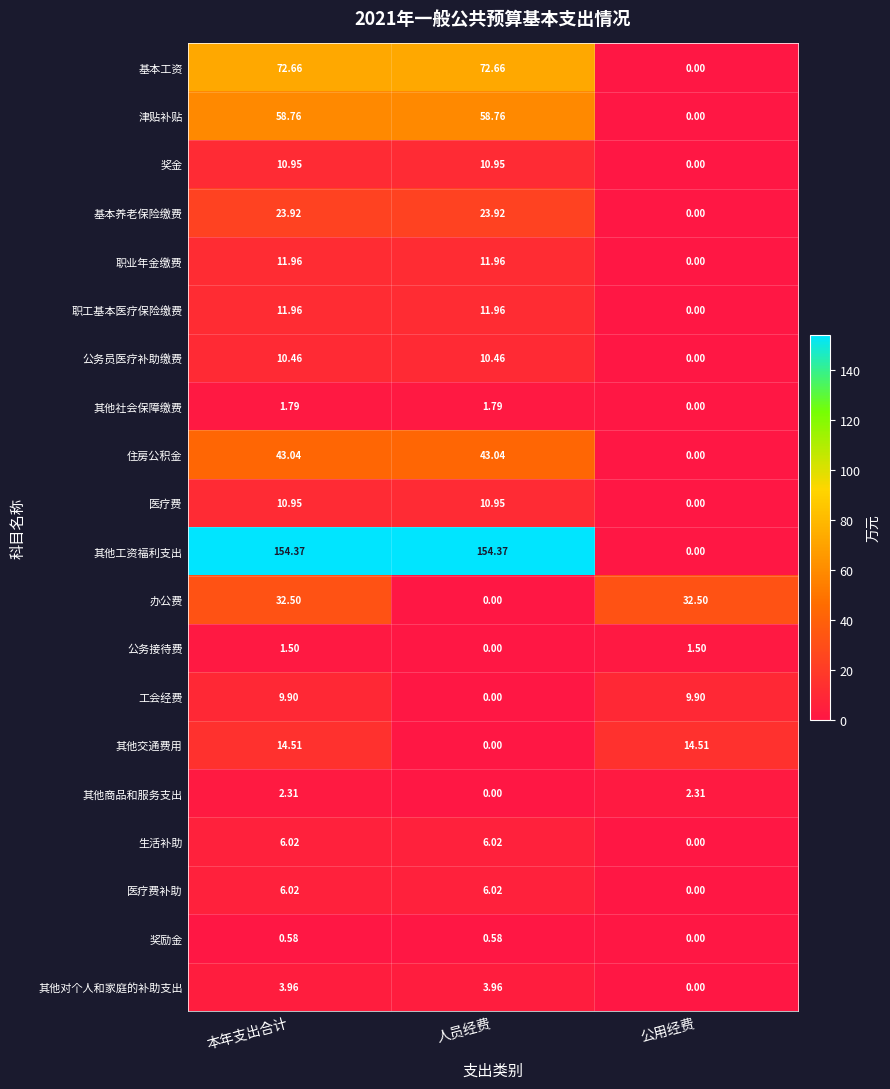

Which category has the lowest value in the 职业年金缴费 series?

公用经费